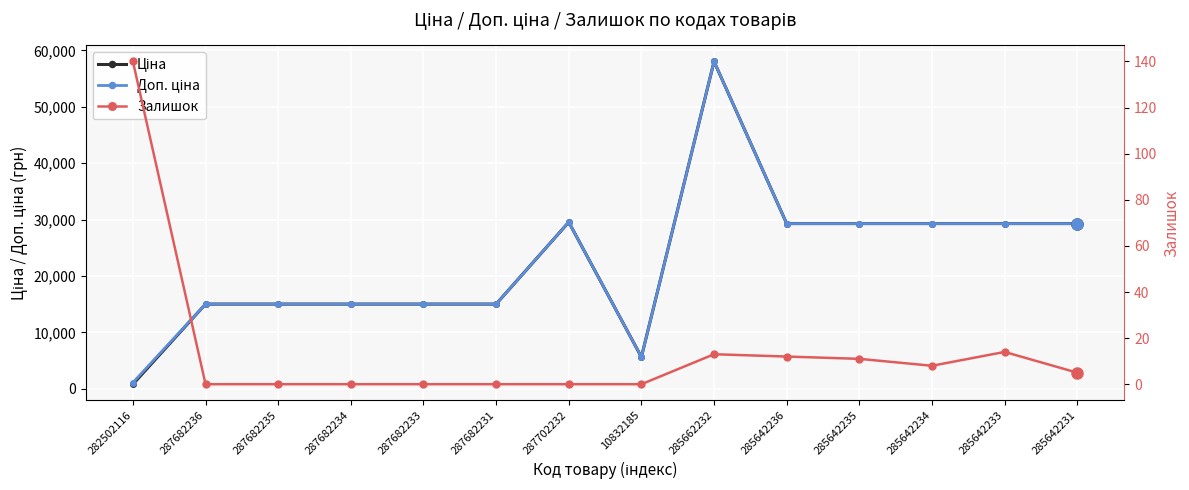

At which category does Залишок reach its first local peak?

285662232